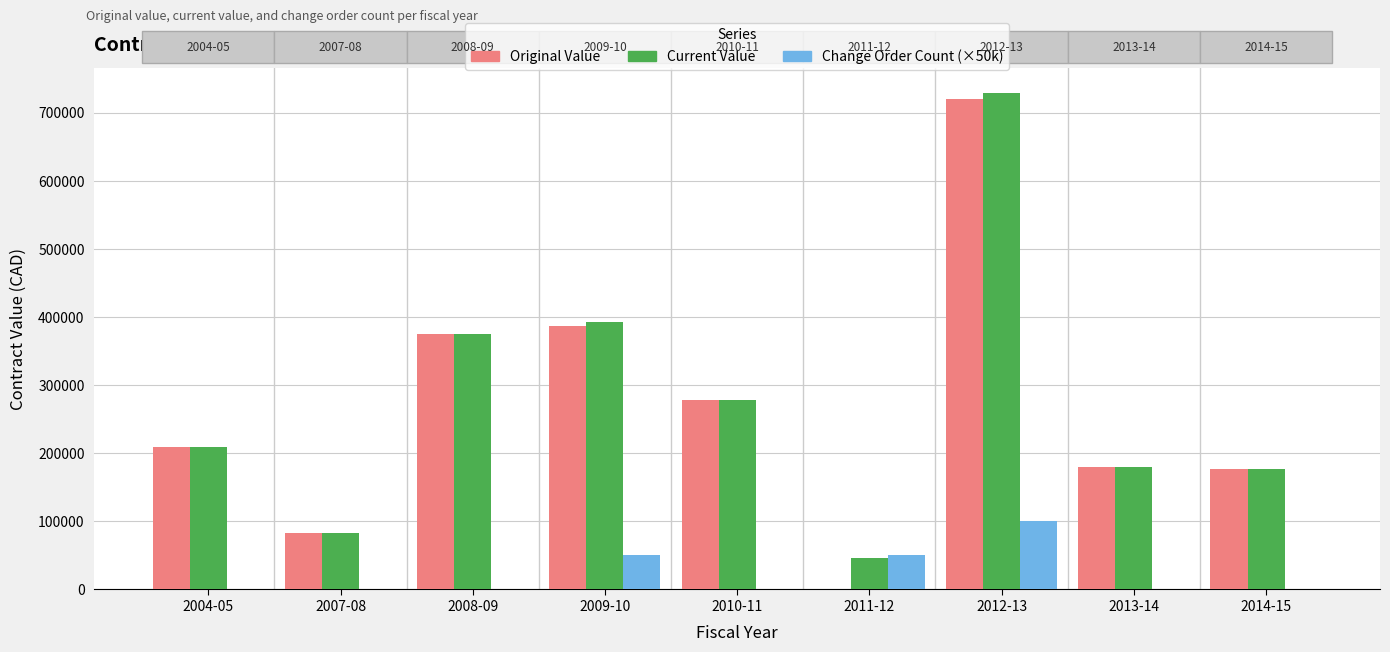

Which series changed the most between 2004-05 and 2012-13?

Current Value